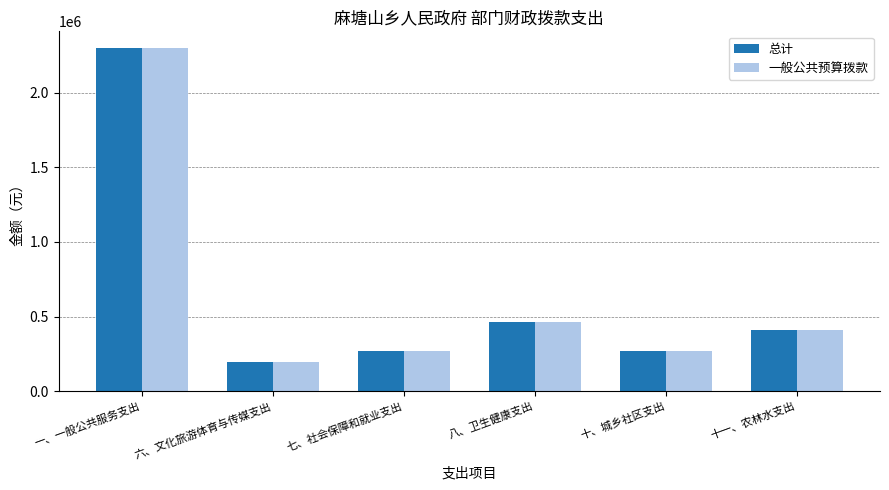

What is the label of the 2nd bar from the right?

十、城乡社区支出